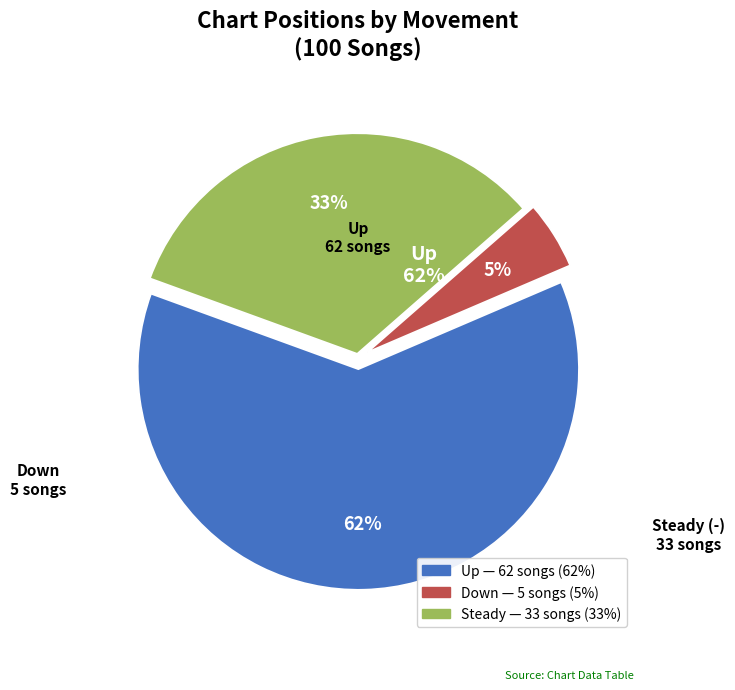

Is it true that down is 5% of the pie?

True